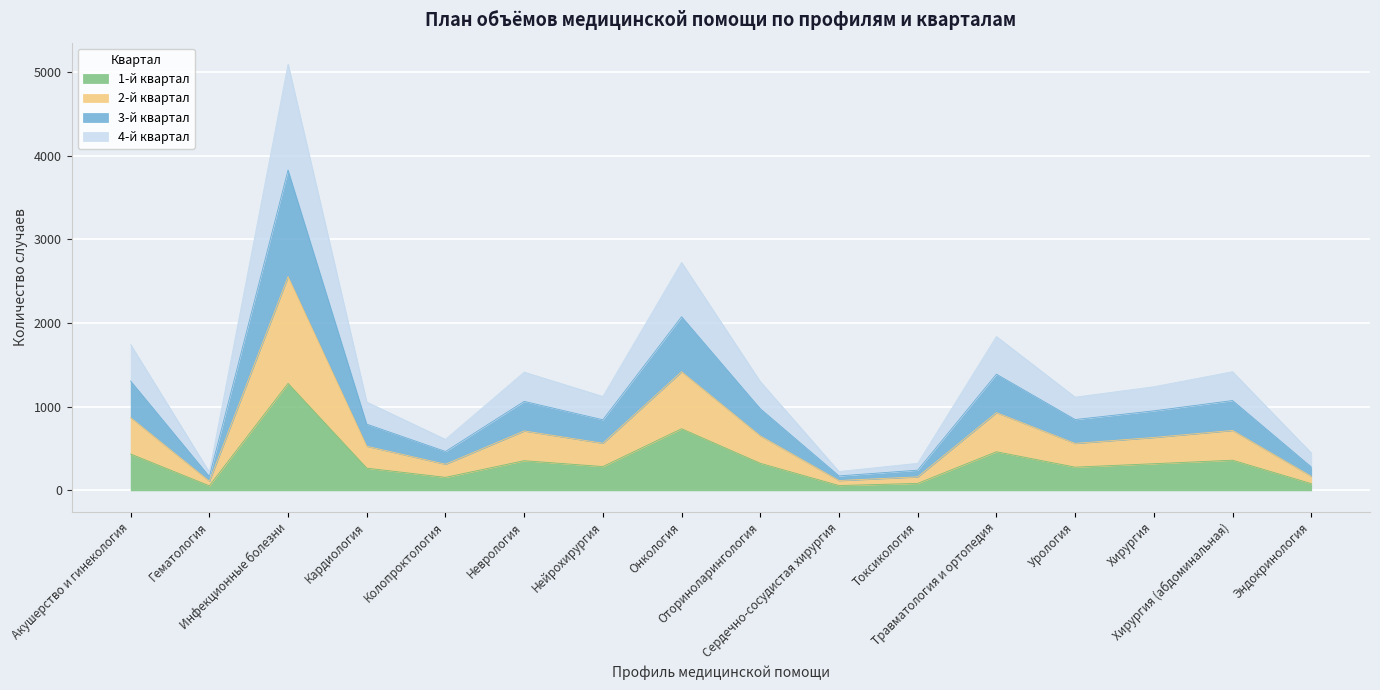

Rank the series by their maximum value, from highest to lowest.

3-й квартал, 2-й квартал, 4-й квартал, 1-й квартал